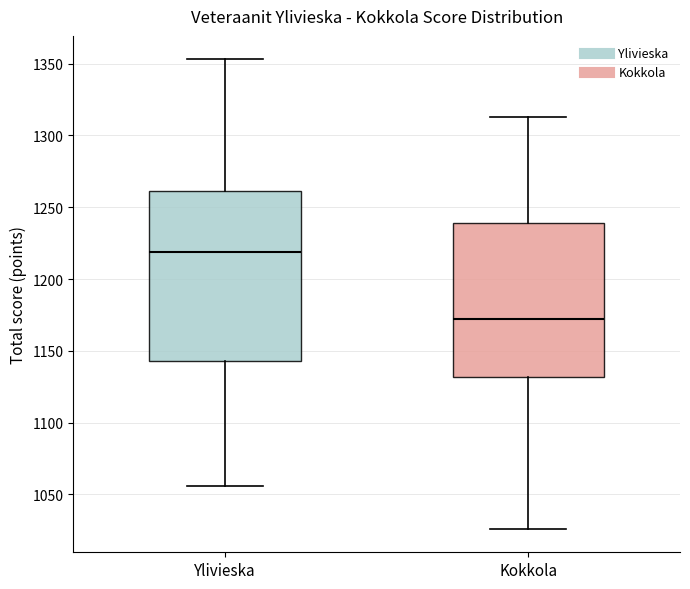

Reading left to right, read every box against the y-axis: the position of its median line, the range the box covers, and the ends of its whiskers. The values are not printed on the chart, so give them approximately, as read against the axis.

Ylivieska: median 1220, box 1145 to 1260, whiskers 1055 to 1355
Kokkola: median 1170, box 1130 to 1240, whiskers 1025 to 1315